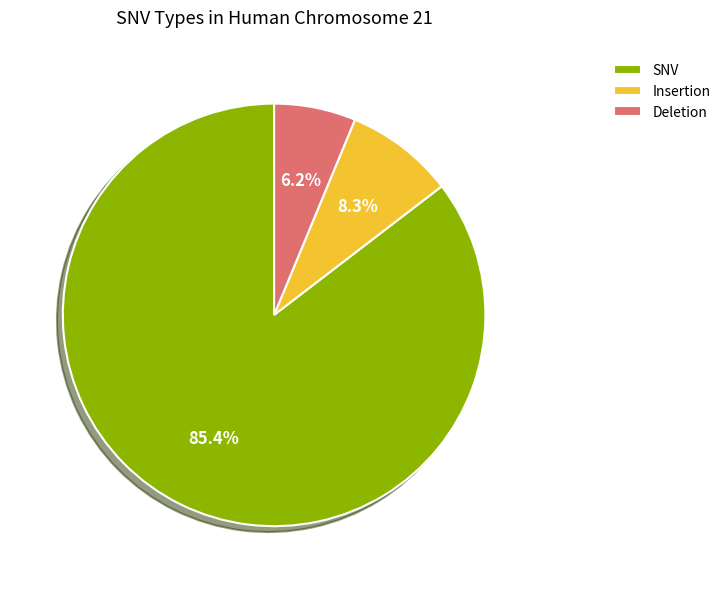

To the nearest percent, what is the difference between the largest and smallest slice percentages?

79%